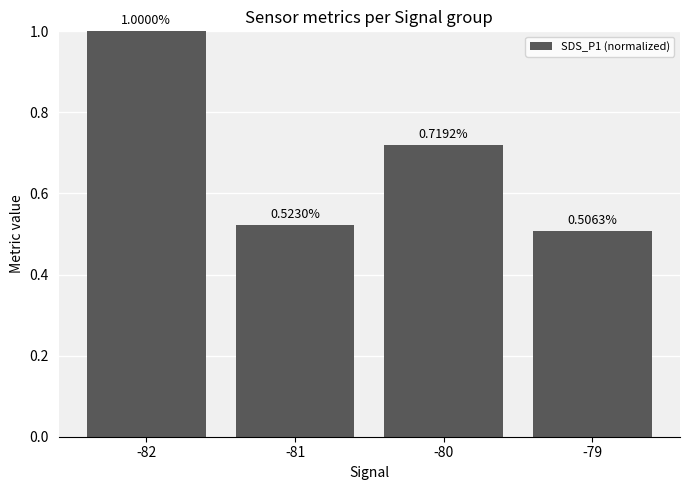

Which has a higher value, -79 or -82?

-82